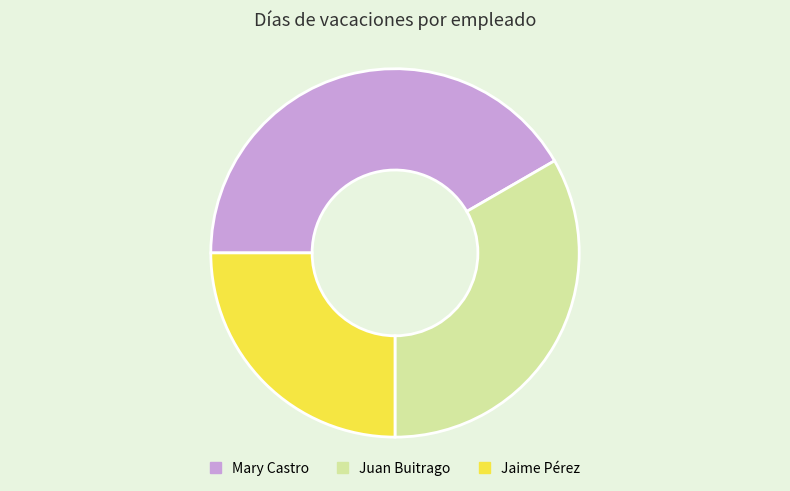

The Mary Castro slice represents 42% of the pie. True or false?

True